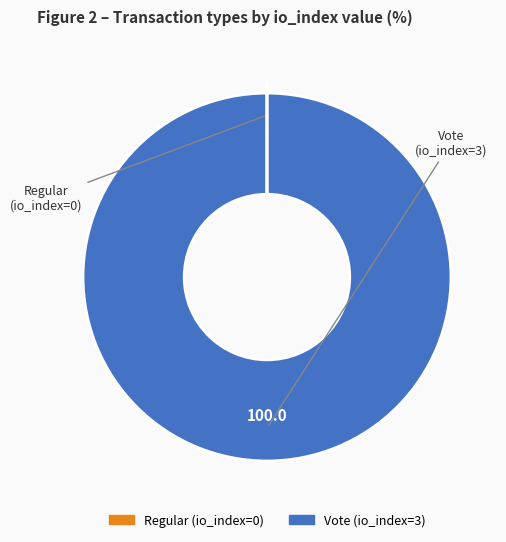

Is it true that Vote is 100% of the pie?

True